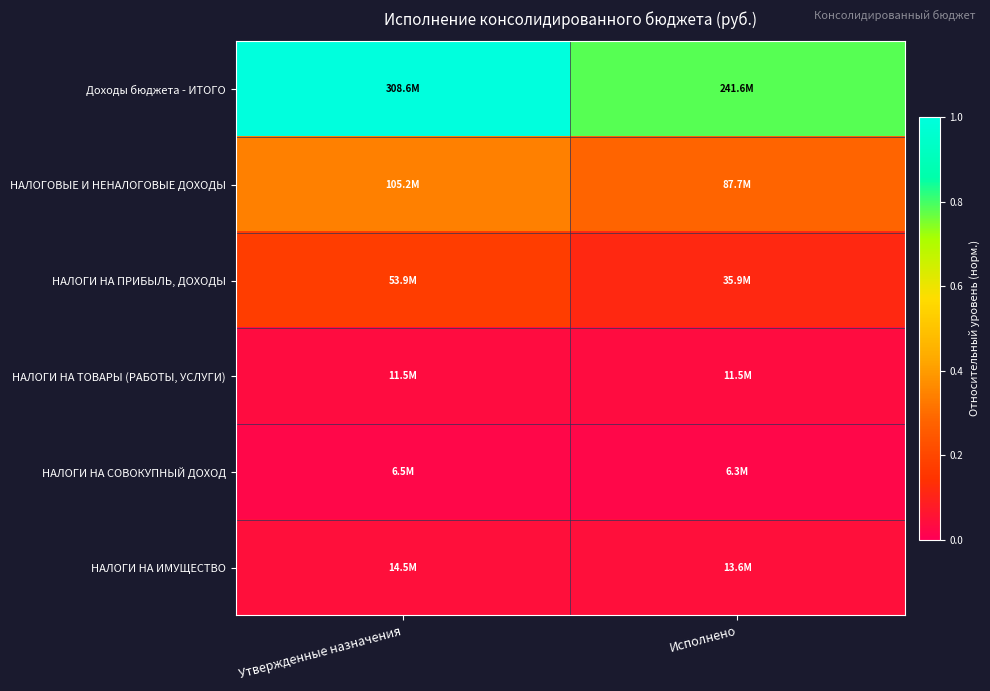

Which category has the highest value across all series?

Утвержденные назначения